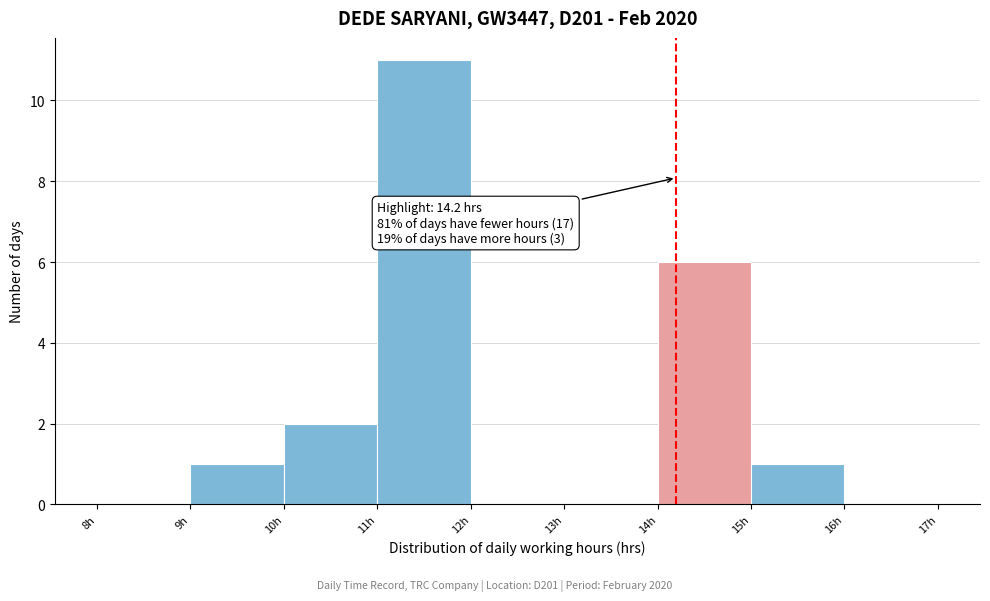

Which range on the x-axis has the tallest bar?

11 to 12